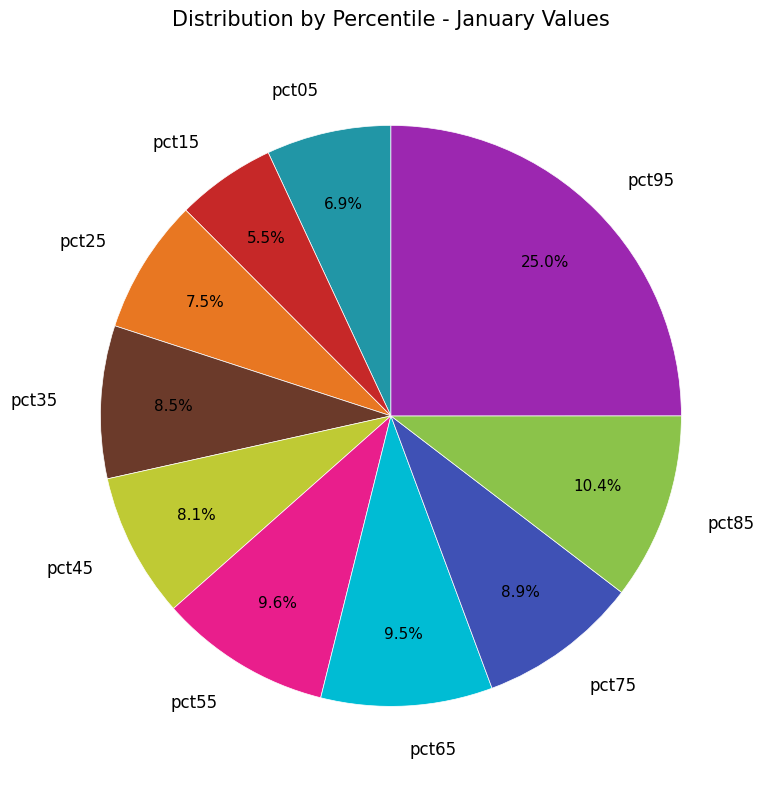

Is it true that pct95 is 37% of the pie?

False